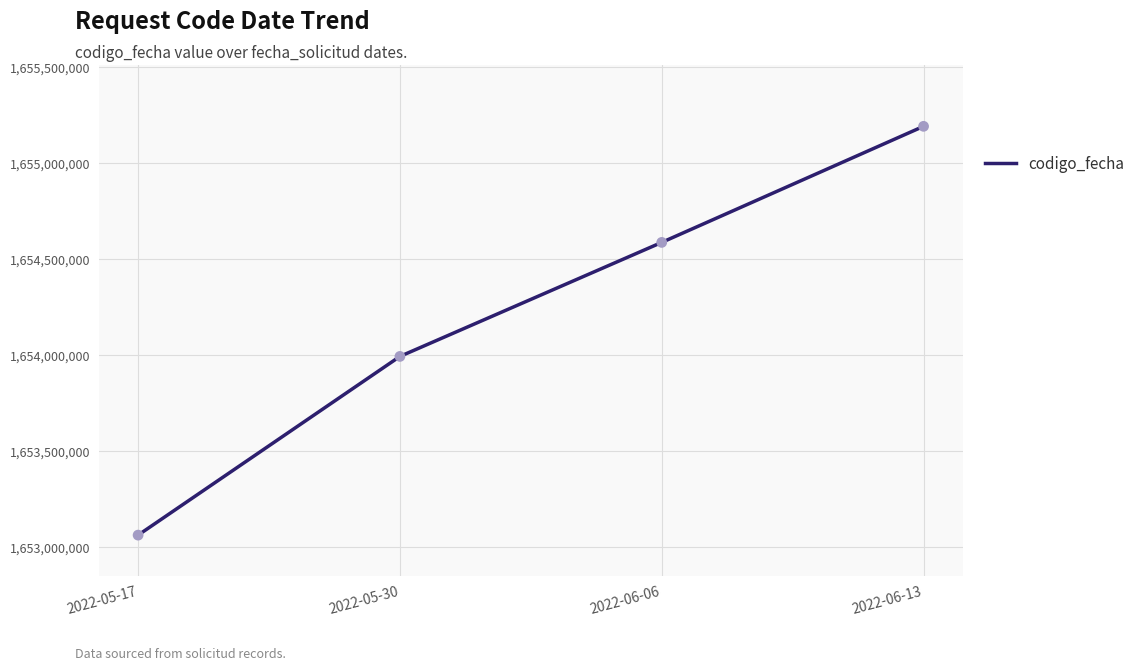

Which has a higher value, 2022-05-17 or 2022-06-06?

2022-06-06